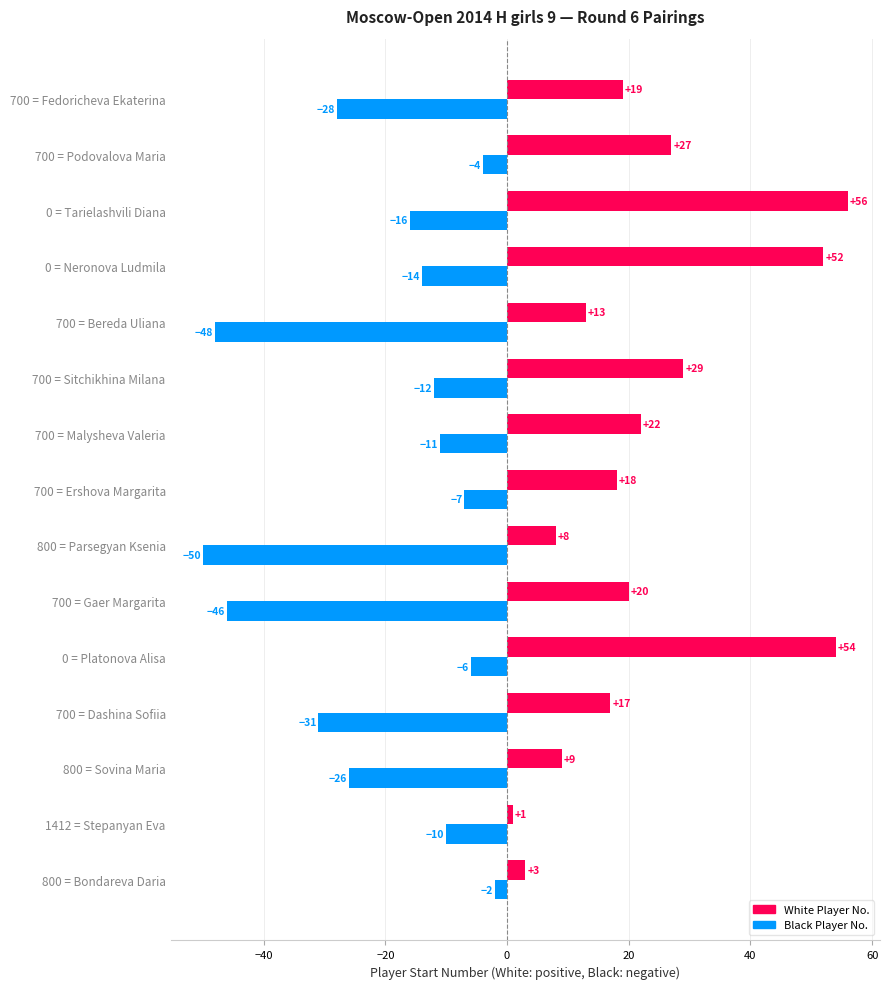

List the series in order of their overall mean, lowest first.

Black Player No., White Player No.